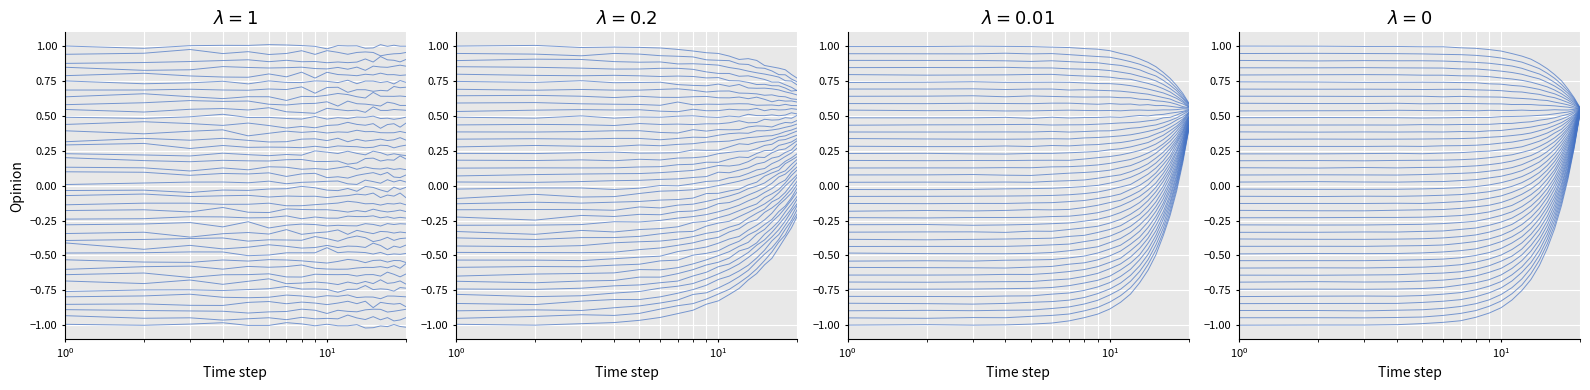

Where is the first local minimum?

$\mathdefault{10^{0}}$